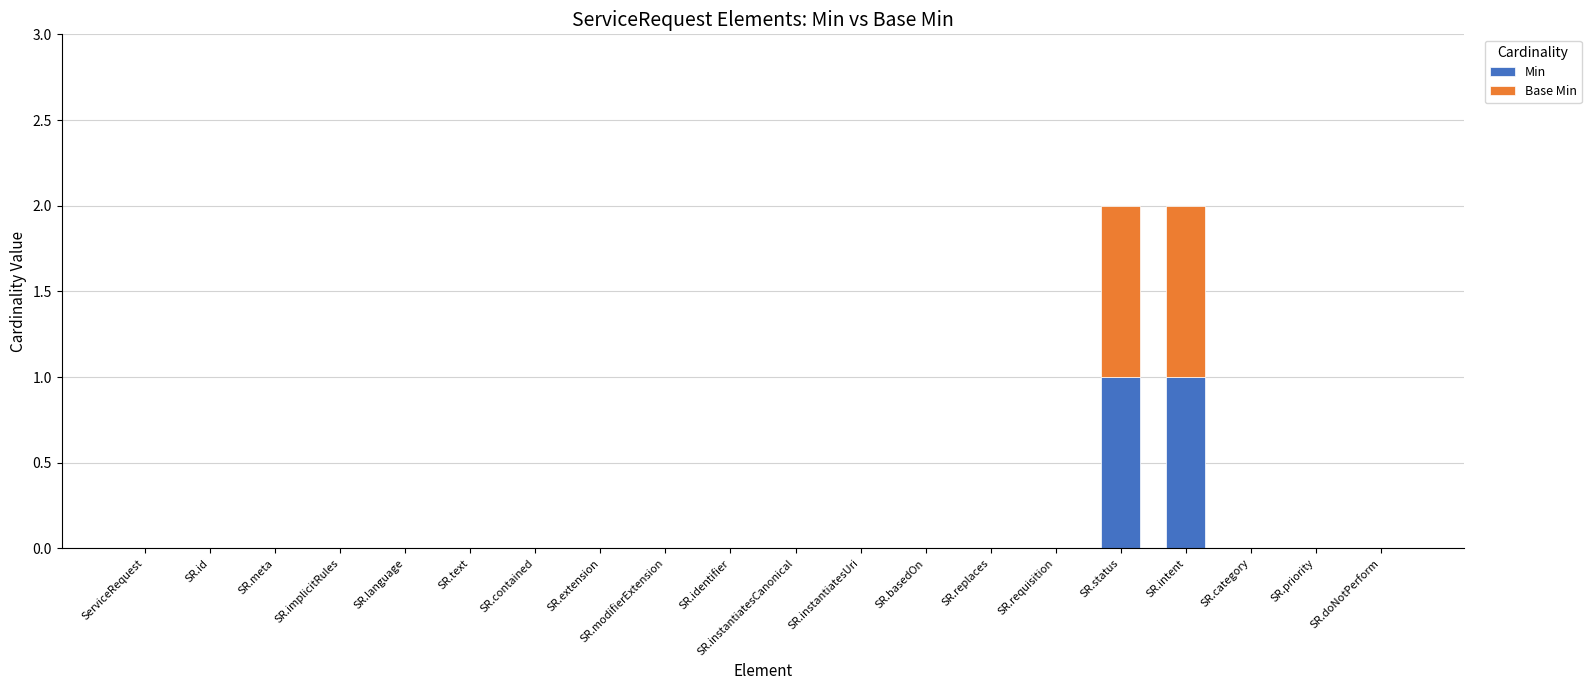

How many distinct data groups are displayed?

2